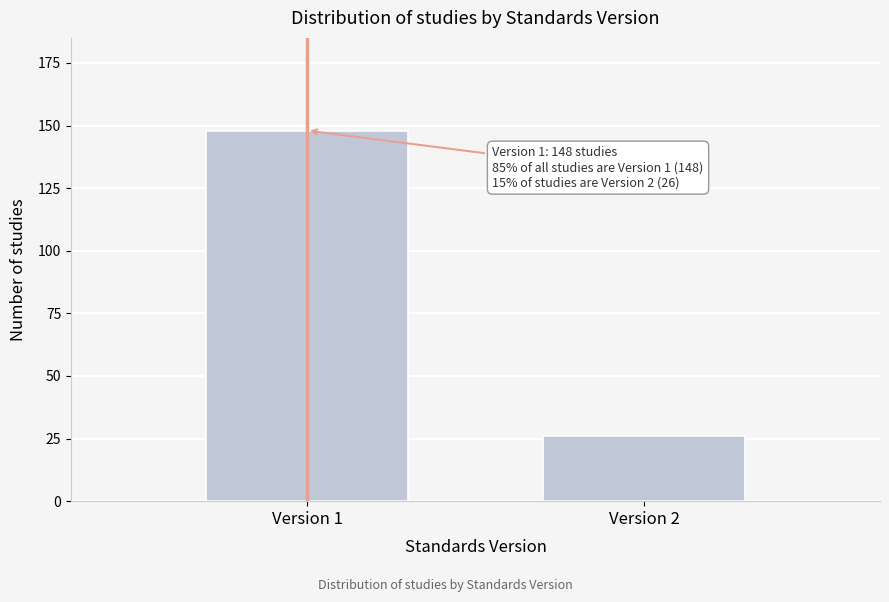

Reading left to right, extract all data points from this chart.

Version 1=148	Version 2=26